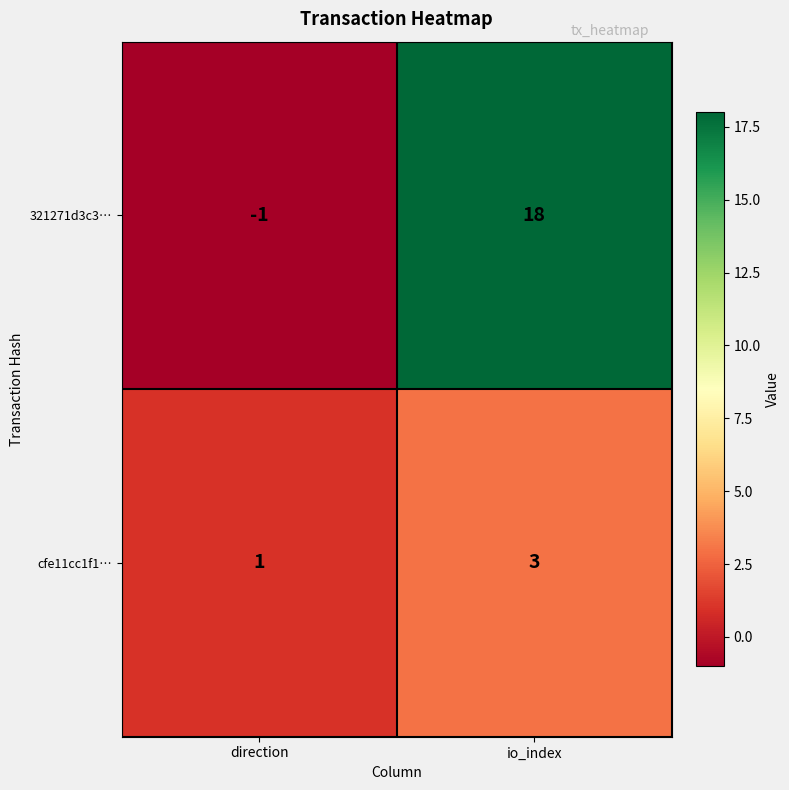

Reading left to right, list all the values displayed in this chart.

321271d3c3…: direction=-1	io_index=18
cfe11cc1f1…: direction=1	io_index=3